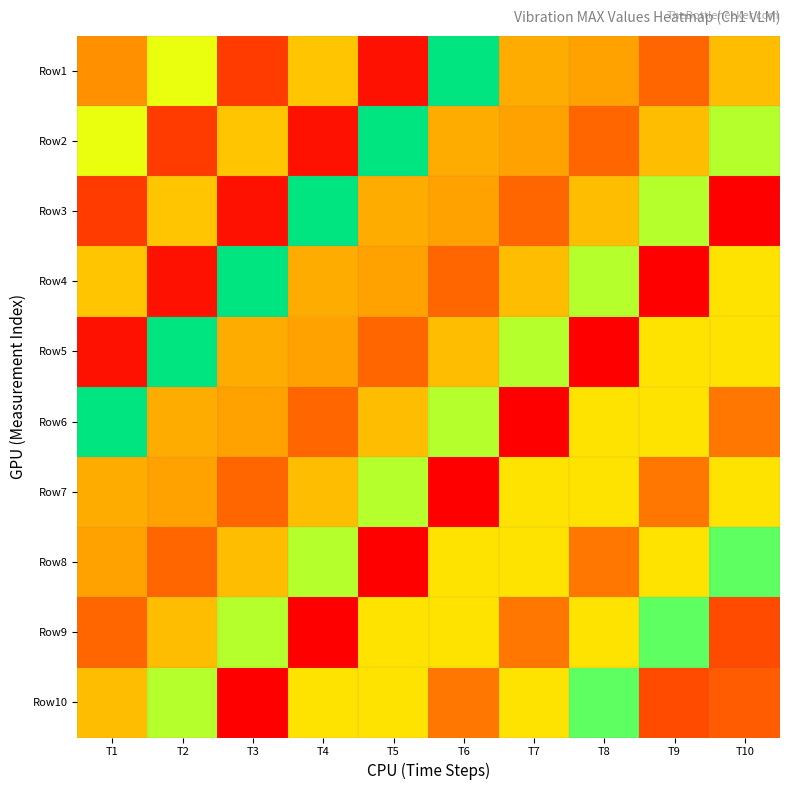

Rank the series by their maximum value, from highest to lowest.

Row1, Row2, Row3, Row4, Row5, Row6, Row8, Row9, Row10, Row7